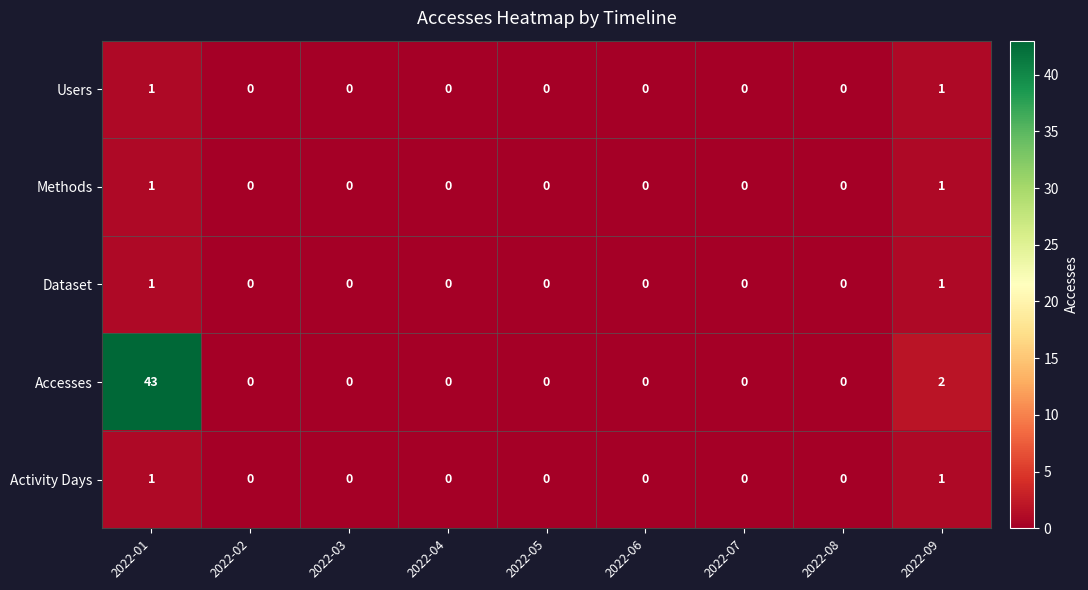

How many data points does each series have?

9